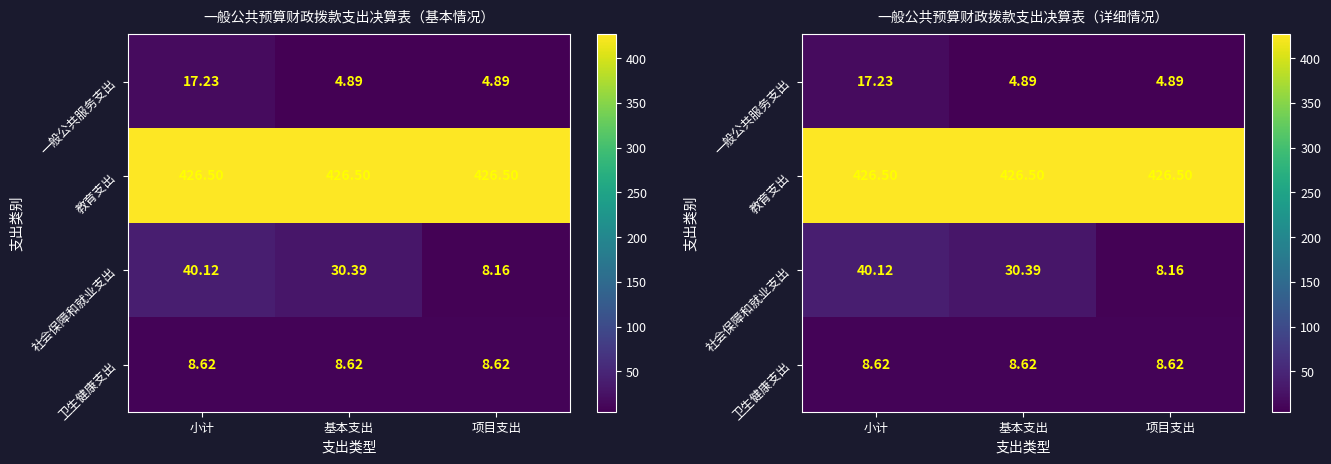

How many data points does each series have?

3